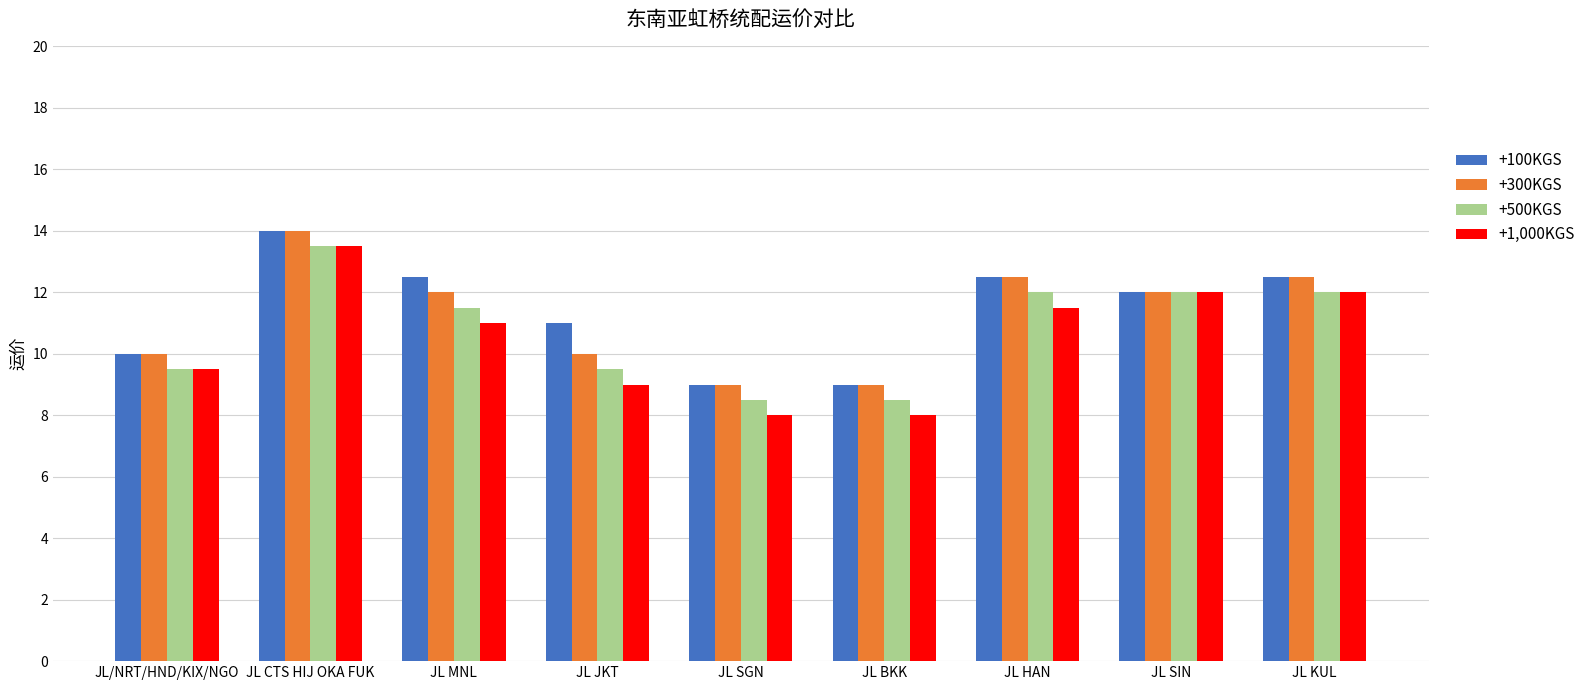

What is the difference between the second highest and second lowest values in the +1,000KGS series?

4.0